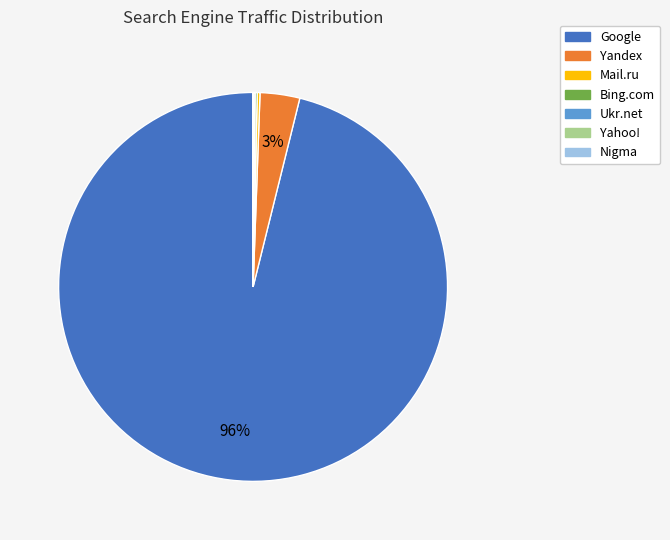

The Google slice represents 88% of the pie. True or false?

False